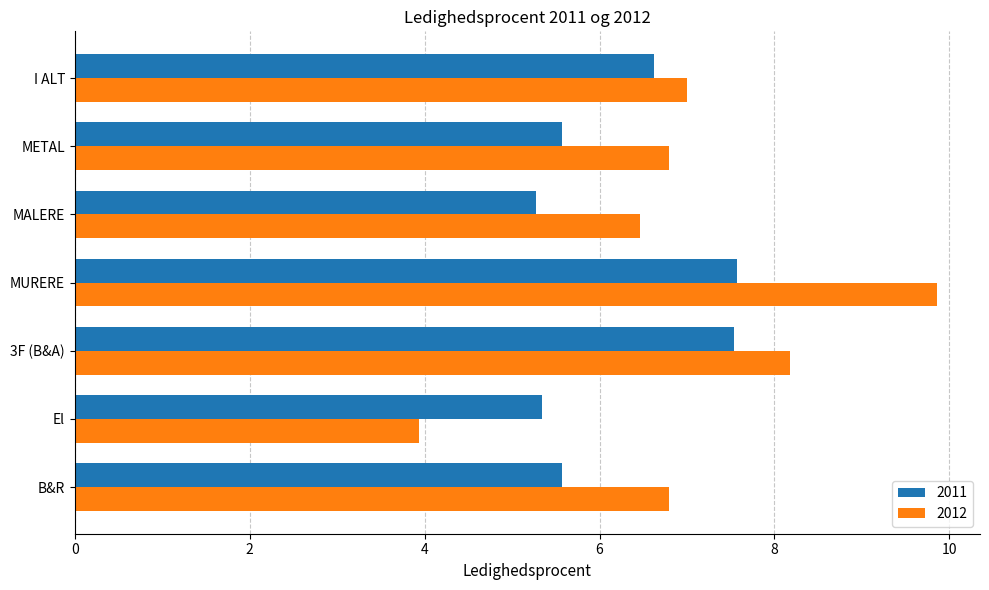

What is the approximate value of 2012 at METAL?

6.8